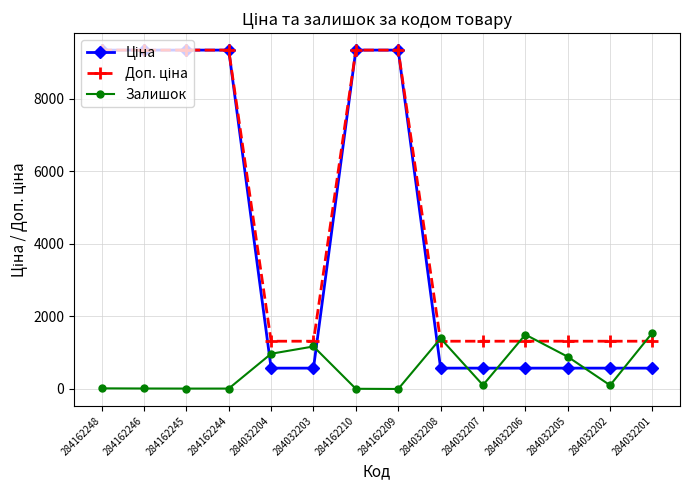

At how many categories does at least one series exceed 5246?

6